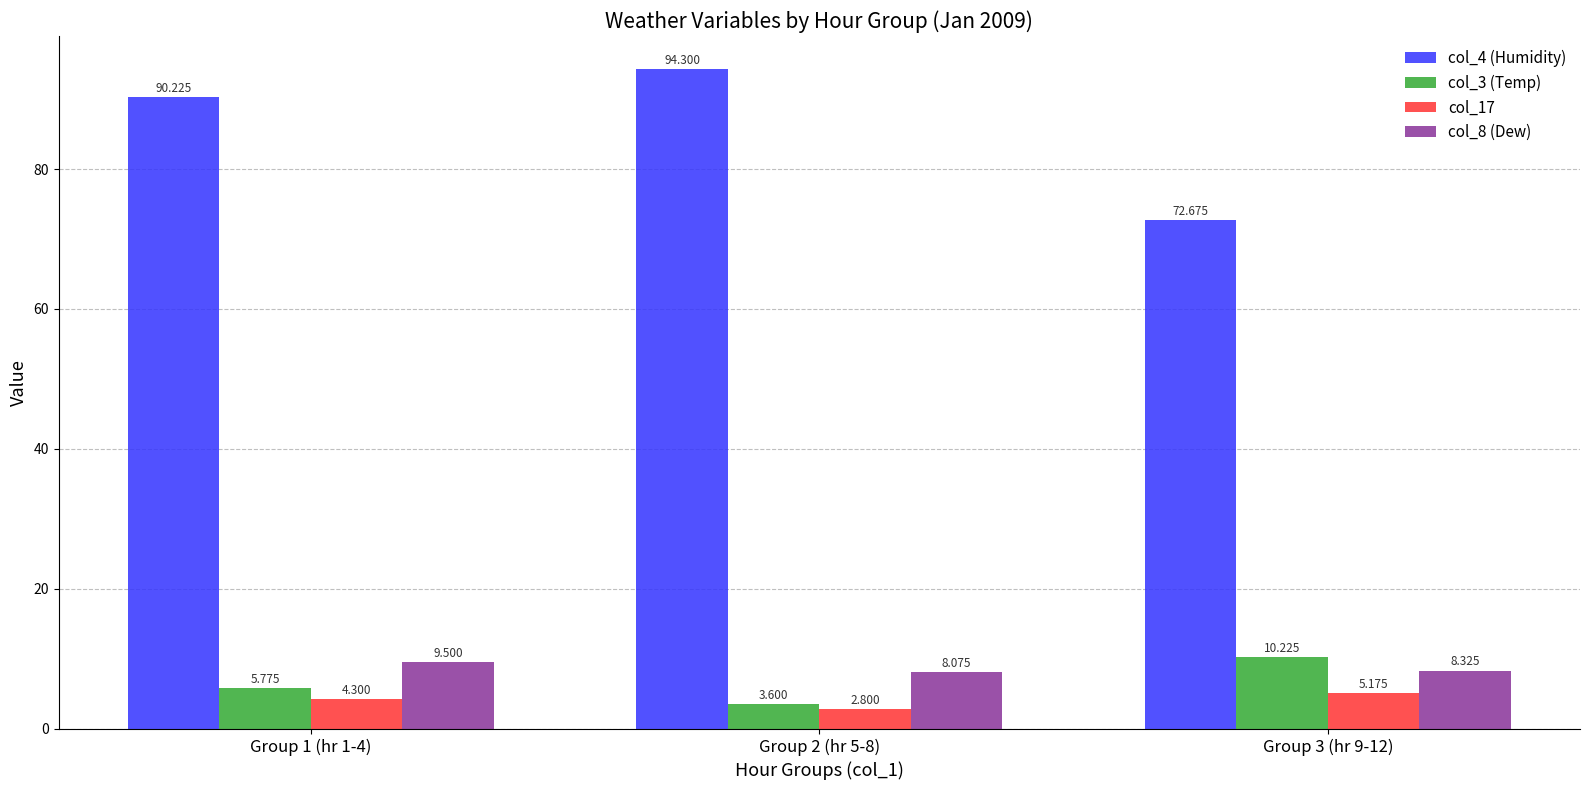

What is the difference between the highest and lowest values at Group 3 (hr 9-12)?

67.5